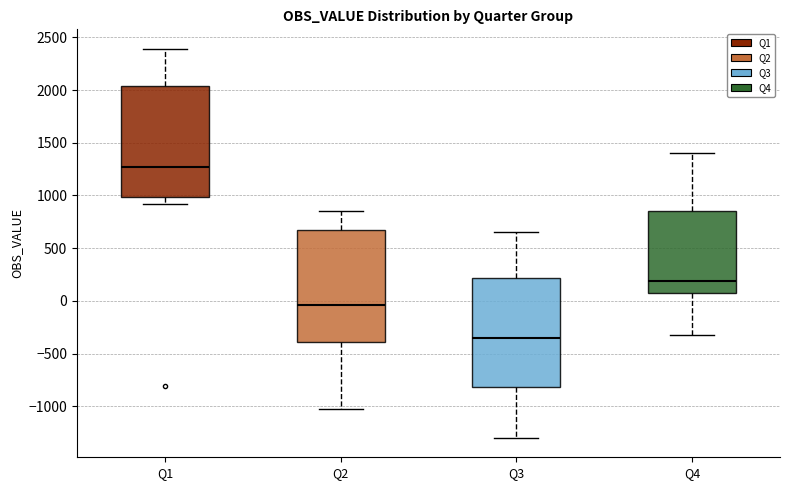

Reading left to right, read every box against the y-axis: the position of its median line, the range the box covers, and the ends of its whiskers. The values are not printed on the chart, so give them approximately, as read against the axis.

Q1: median 1250, box 1000 to 2050, whiskers 900 to 2400
Q2: median -50, box -400 to 700, whiskers -1050 to 850
Q3: median -350, box -800 to 200, whiskers -1300 to 650
Q4: median 200, box 50 to 850, whiskers -300 to 1400